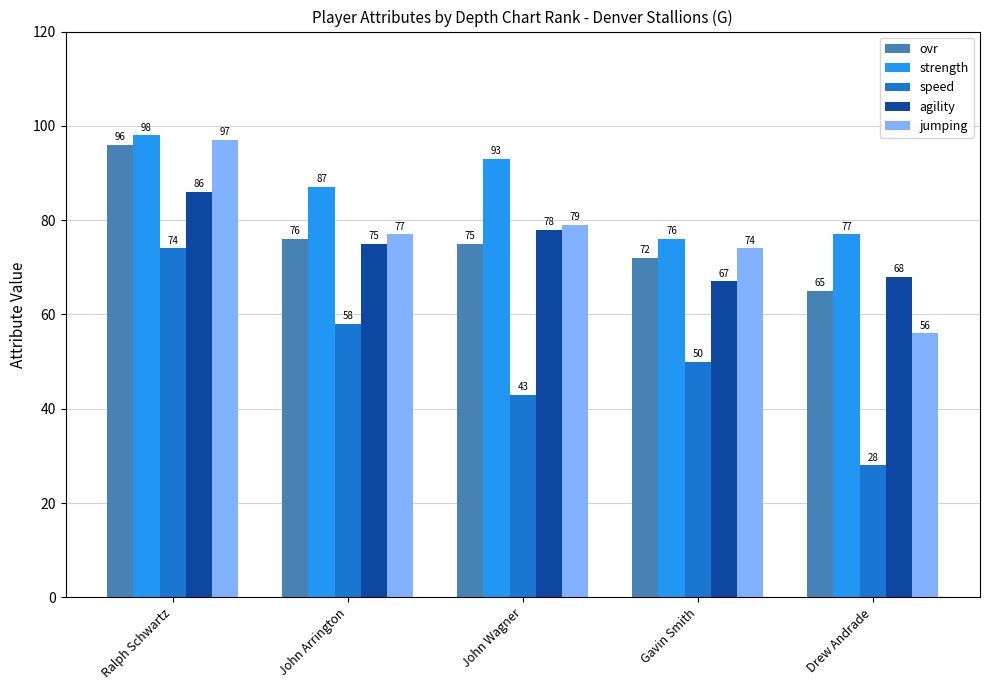

Is the value of speed at Drew Andrade greater than the value of strength at Gavin Smith?

No